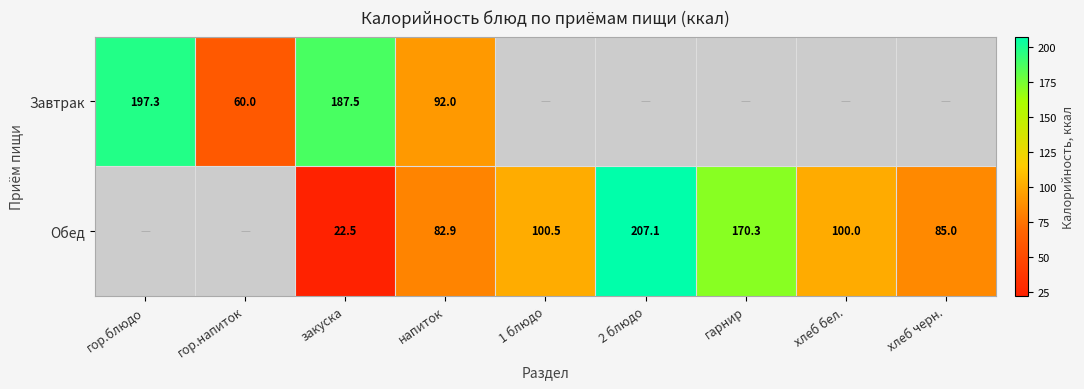

At закуска, list the series in order from smallest to largest.

Обед, Завтрак